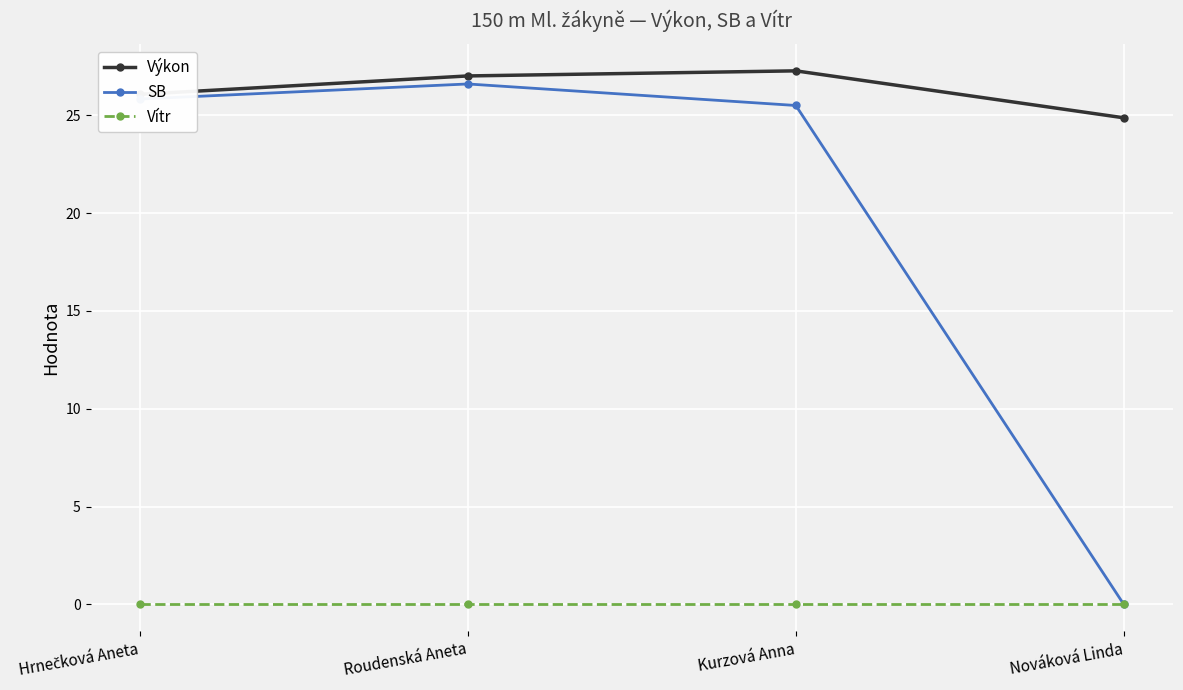

True or false: SB and Výkon cross at least once.

False